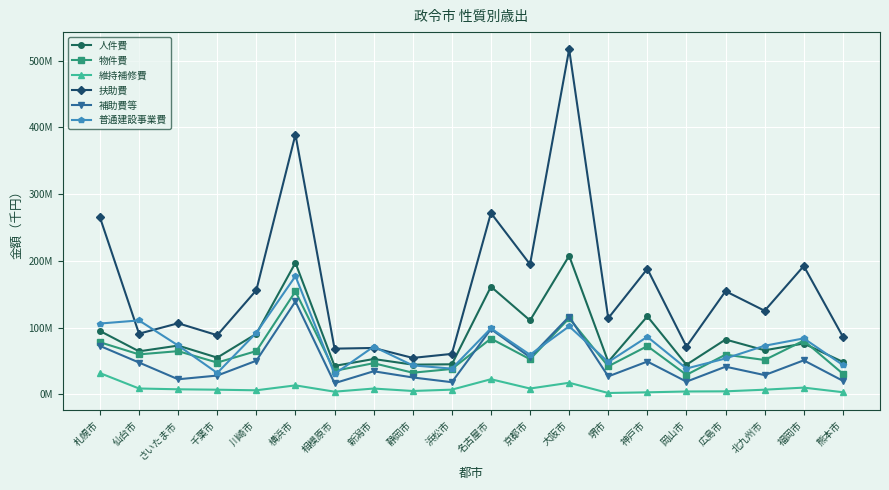

Does the chart have visible grid lines?

Yes